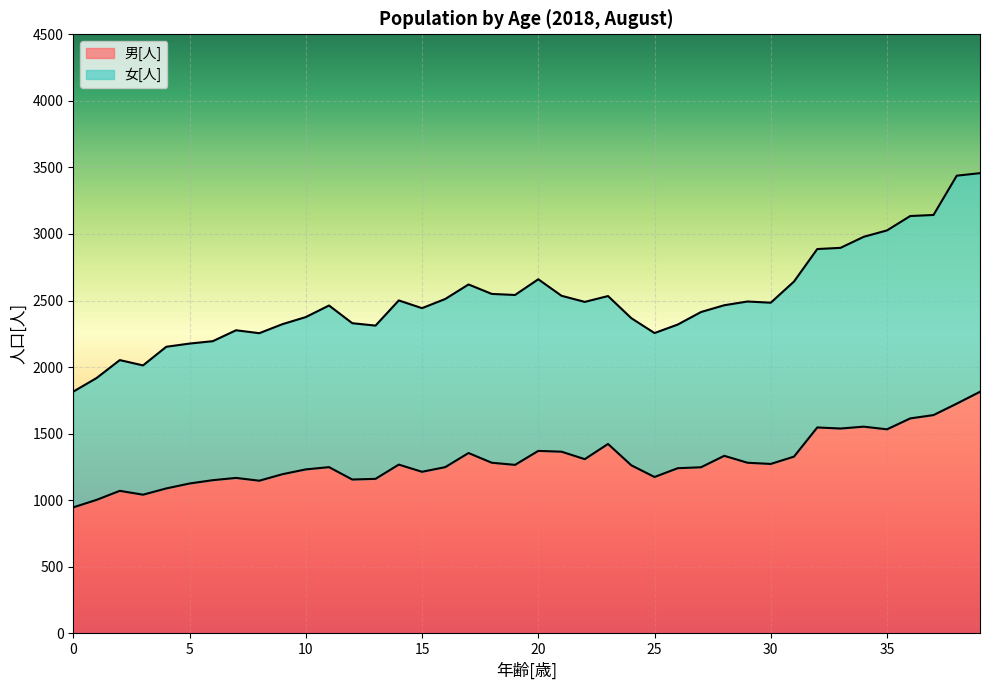

What is the minimum value for 男[人]?

947